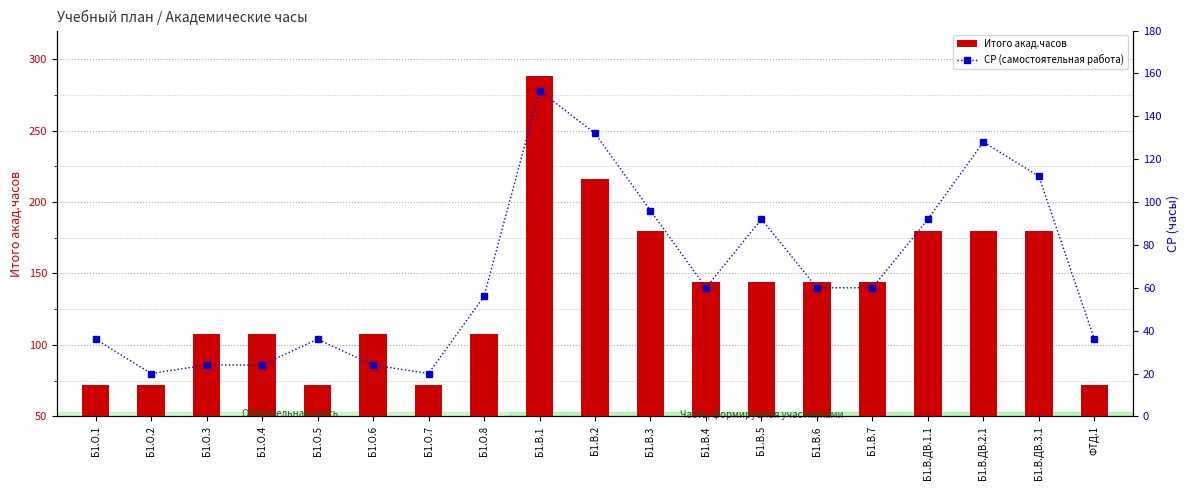

At Б1.В.7, list the series in order from largest to smallest.

Итого акад.часов, СР (самостоятельная работа)